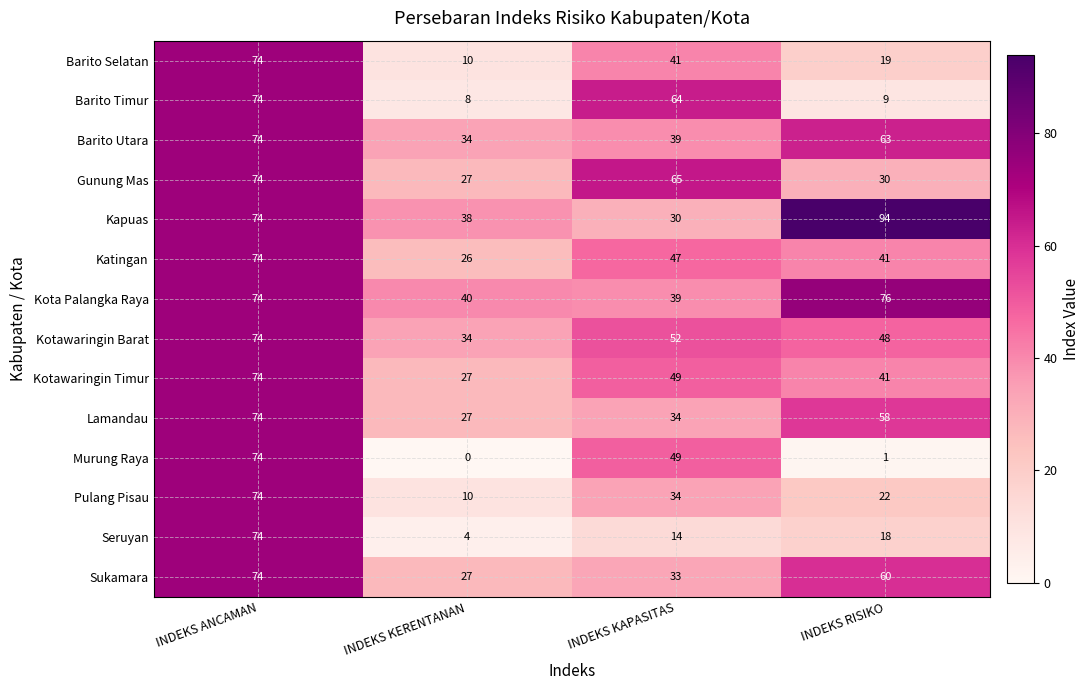

Which label corresponds to the largest value in the chart?

INDEKS RISIKO